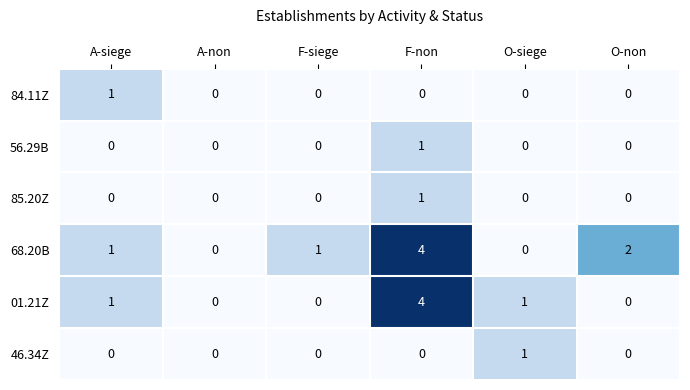

Between F-non and O-non, which series saw the biggest shift?

01.21Z